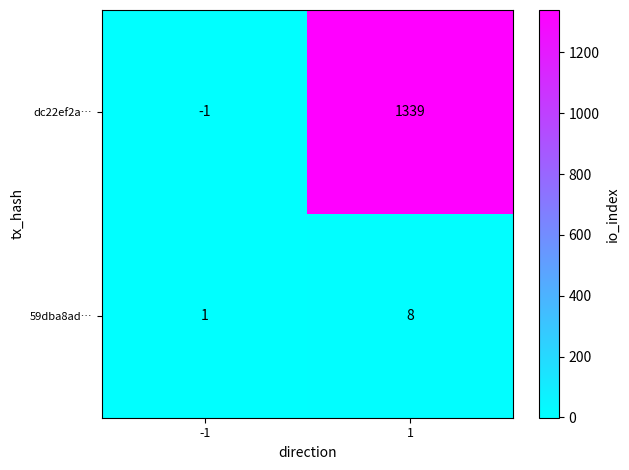

What value does the dc22ef2a… series have at 1?

1339